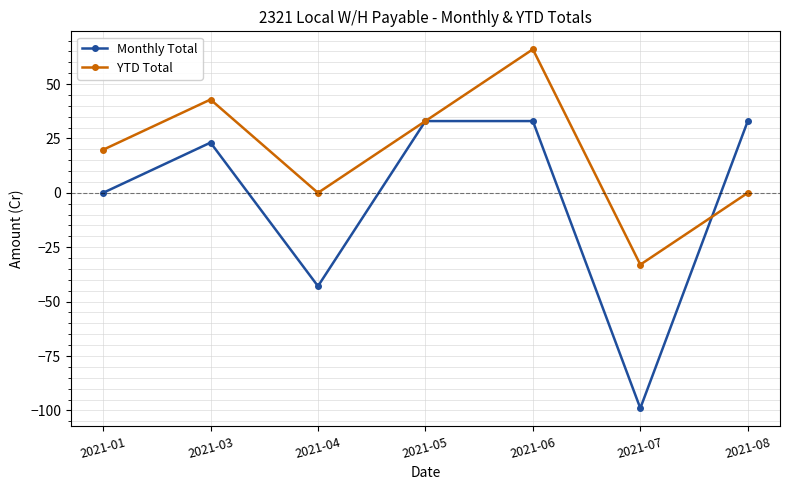

At which category does Monthly Total reach its first local valley?

2021-04